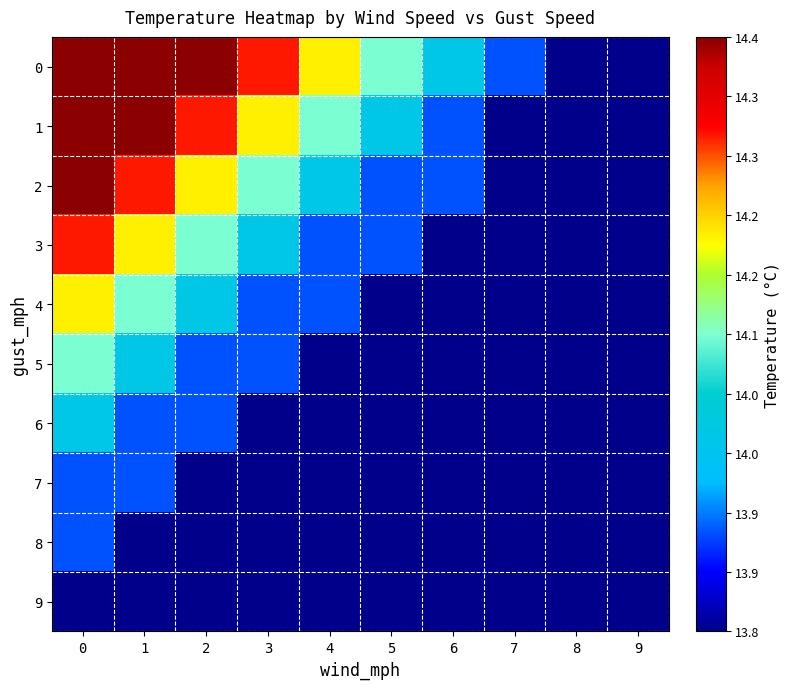

Reading left to right, list all the values displayed in this chart.

0: 0=1.0	1=1.0	2=1.0	3=0.8	4=0.7	5=0.5	6=0.3	7=0.2	8=0.0	9=0.0
1: 0=1.0	1=1.0	2=0.8	3=0.7	4=0.5	5=0.3	6=0.2	7=0.0	8=0.0	9=0.0
2: 0=1.0	1=0.8	2=0.7	3=0.5	4=0.3	5=0.2	6=0.2	7=0.0	8=0.0	9=0.0
3: 0=0.8	1=0.7	2=0.5	3=0.3	4=0.2	5=0.2	6=0.0	7=0.0	8=0.0	9=0.0
4: 0=0.7	1=0.5	2=0.3	3=0.2	4=0.2	5=0.0	6=0.0	7=0.0	8=0.0	9=0.0
5: 0=0.5	1=0.3	2=0.2	3=0.2	4=0.0	5=0.0	6=0.0	7=0.0	8=0.0	9=0.0
6: 0=0.3	1=0.2	2=0.2	3=0.0	4=0.0	5=0.0	6=0.0	7=0.0	8=0.0	9=0.0
7: 0=0.2	1=0.2	2=0.0	3=0.0	4=0.0	5=0.0	6=0.0	7=0.0	8=0.0	9=0.0
8: 0=0.2	1=0.0	2=0.0	3=0.0	4=0.0	5=0.0	6=0.0	7=0.0	8=0.0	9=0.0
9: 0=0.0	1=0.0	2=0.0	3=0.0	4=0.0	5=0.0	6=0.0	7=0.0	8=0.0	9=0.0